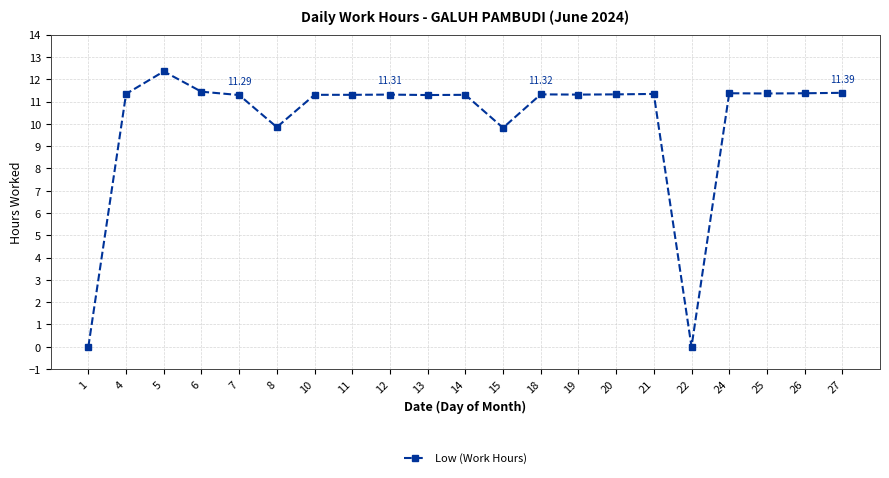

What is the sum of all values?

213.4